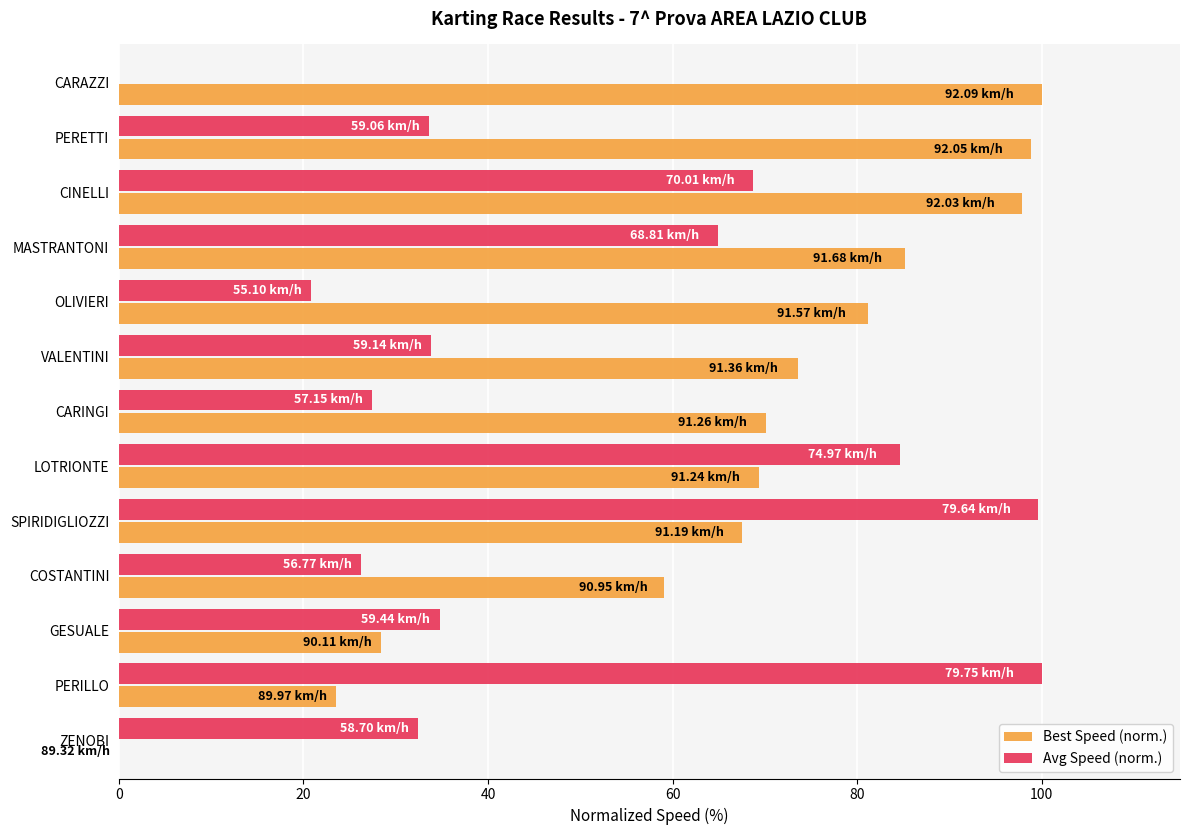

Is the value of Avg Speed (norm.) at VALENTINI greater than the value of Best Speed (norm.) at PERETTI?

No